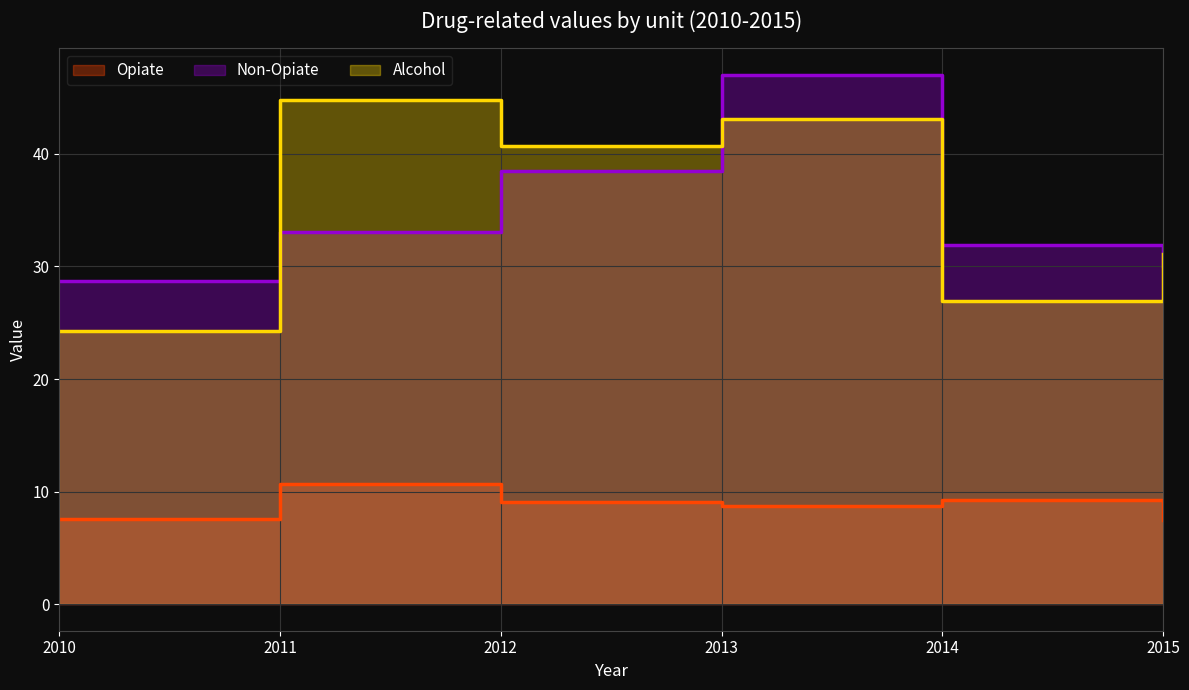

What is the lowest value of the Alcohol series?

24.2